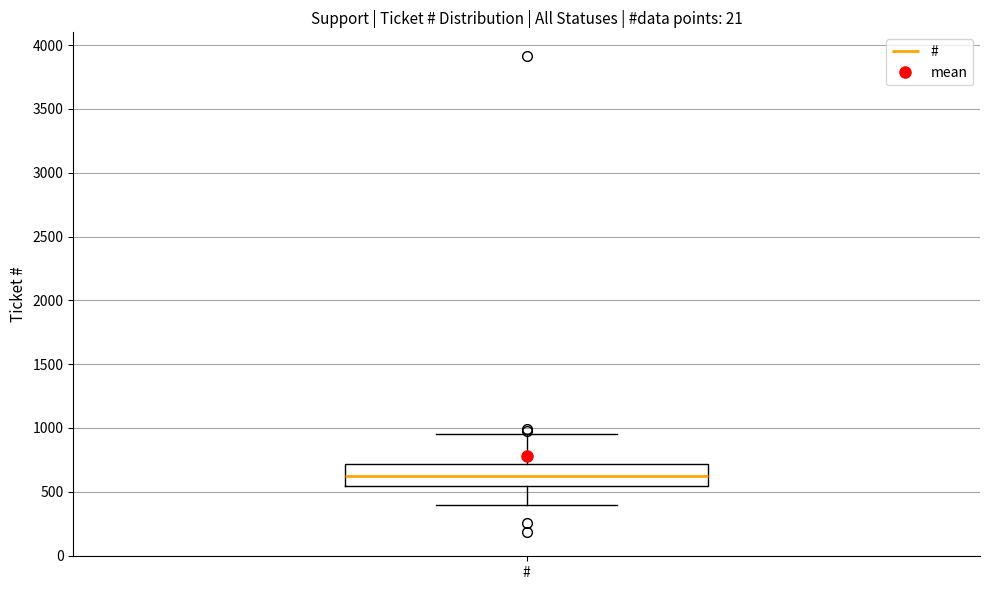

Where does the upper whisker of the box for # end on the y-axis? The values are not printed on the chart, so give them approximately, as read against the axis.

950